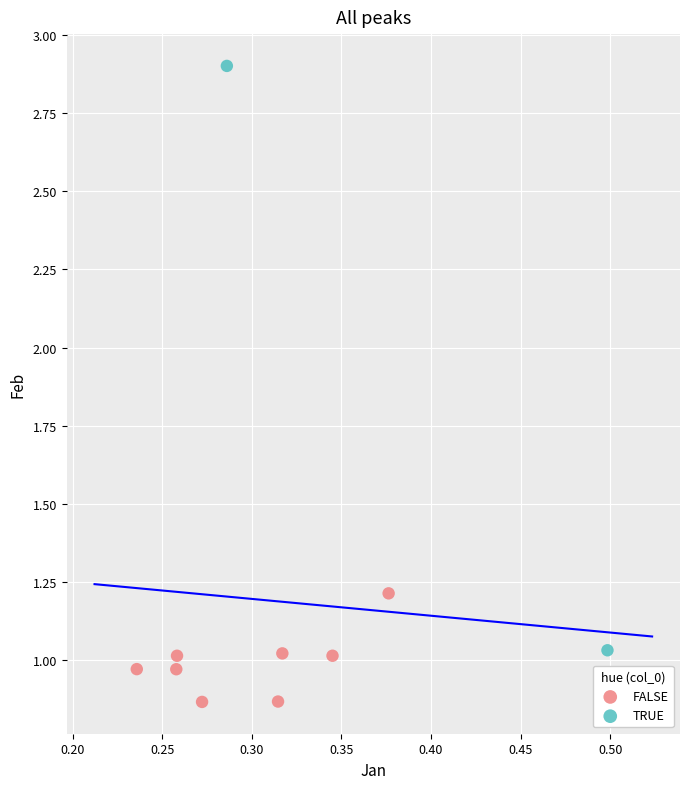

Which series reaches the maximum Y coordinate?

TRUE